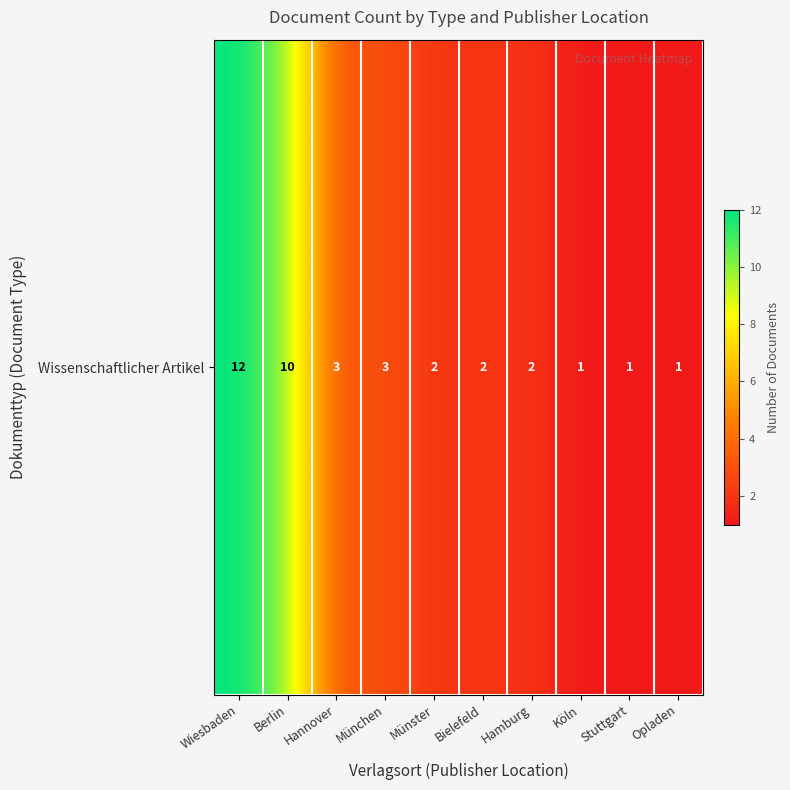

What is the average value?

4